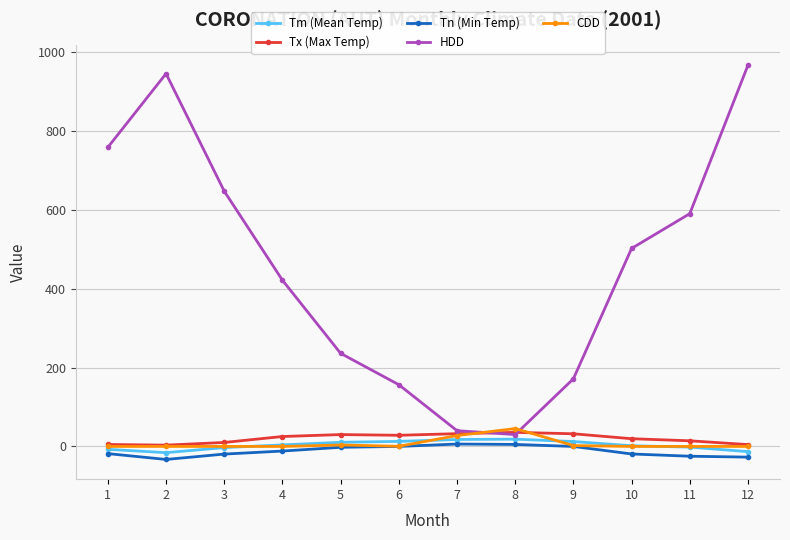

Which series ends up on top after the final intersection of CDD and Tm (Mean Temp)?

CDD